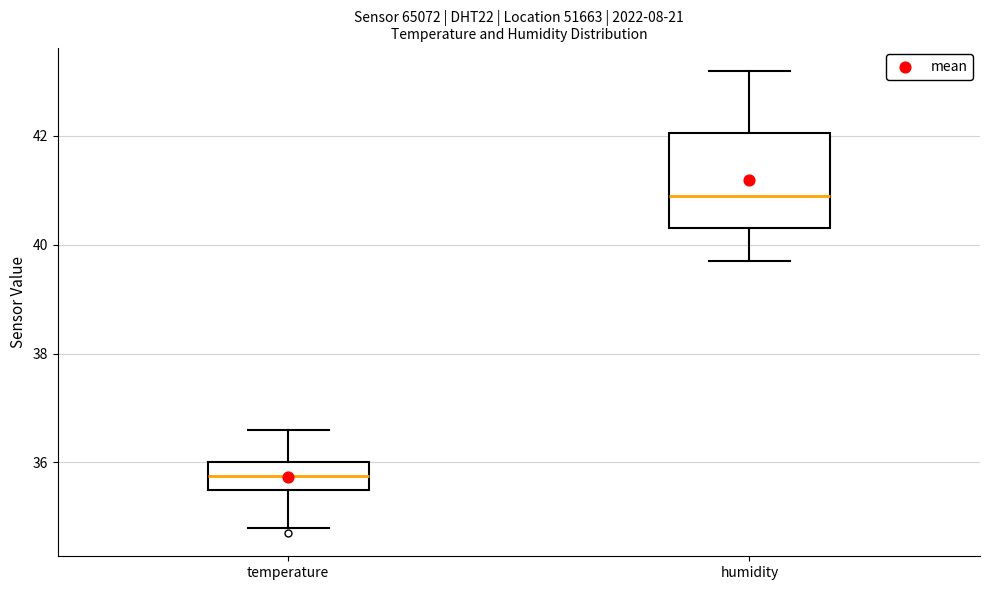

Reading left to right, read every box against the y-axis: the position of its median line, the range the box covers, and the ends of its whiskers. The values are not printed on the chart, so give them approximately, as read against the axis.

temperature: median 35.8, box 35.6 to 36.0, whiskers 34.8 to 36.6
humidity: median 41.0, box 40.4 to 42.0, whiskers 39.8 to 43.2